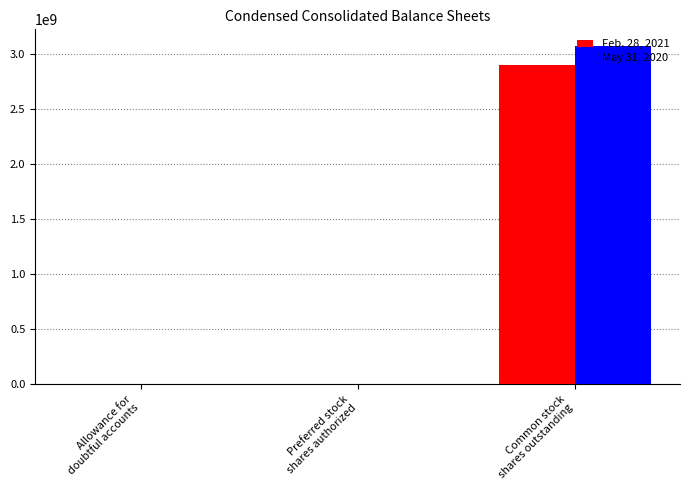

At which label is May 31, 2020 closest to 1533500204?

Preferred stock
shares authorized